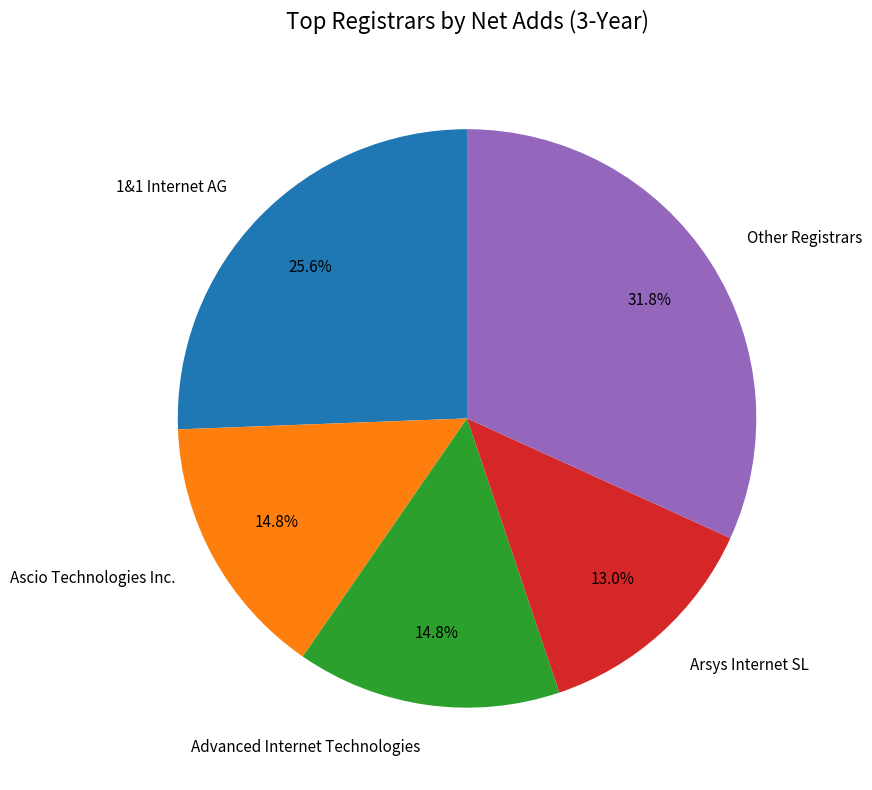

How many slices are in this pie chart?

5